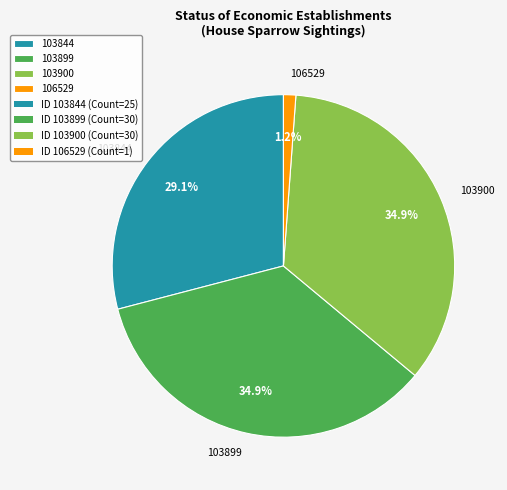

What percentage is the 106529 slice, to the nearest percent?

1%